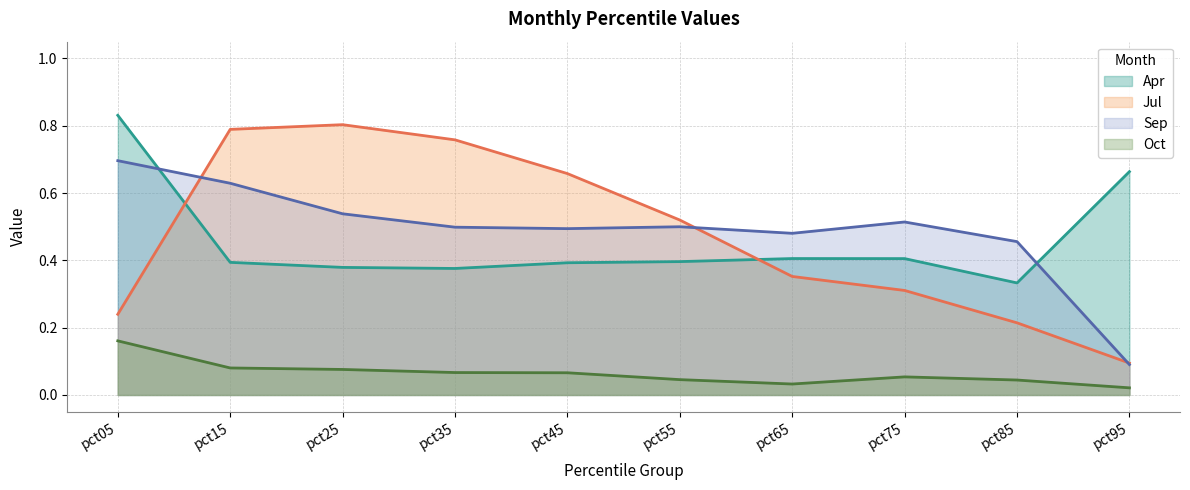

At pct75, list the series in order from largest to smallest.

Sep, Apr, Jul, Oct